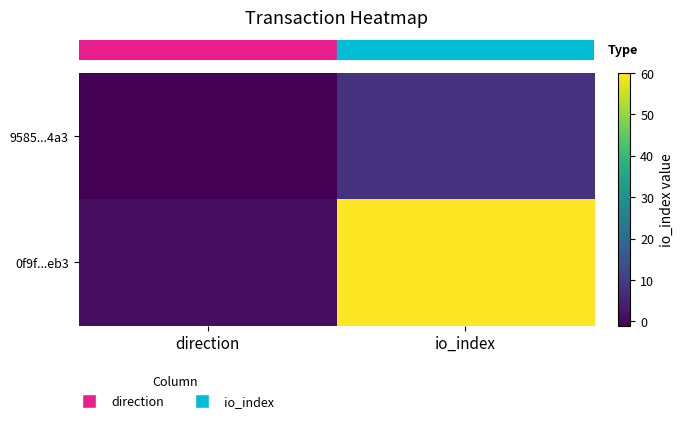

Which label corresponds to the largest value in the chart?

io_index